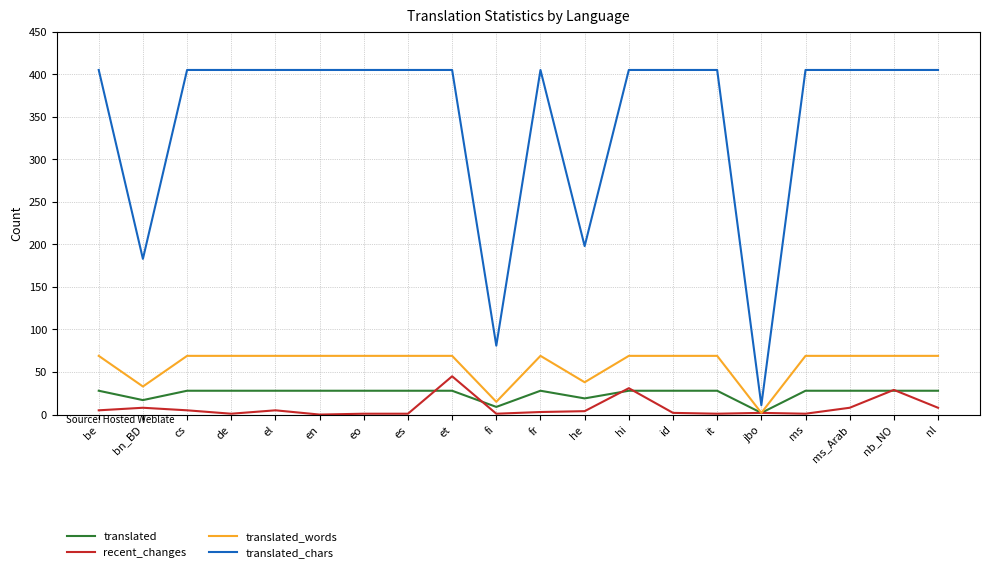

True or false: translated_chars and translated cross at least once.

False